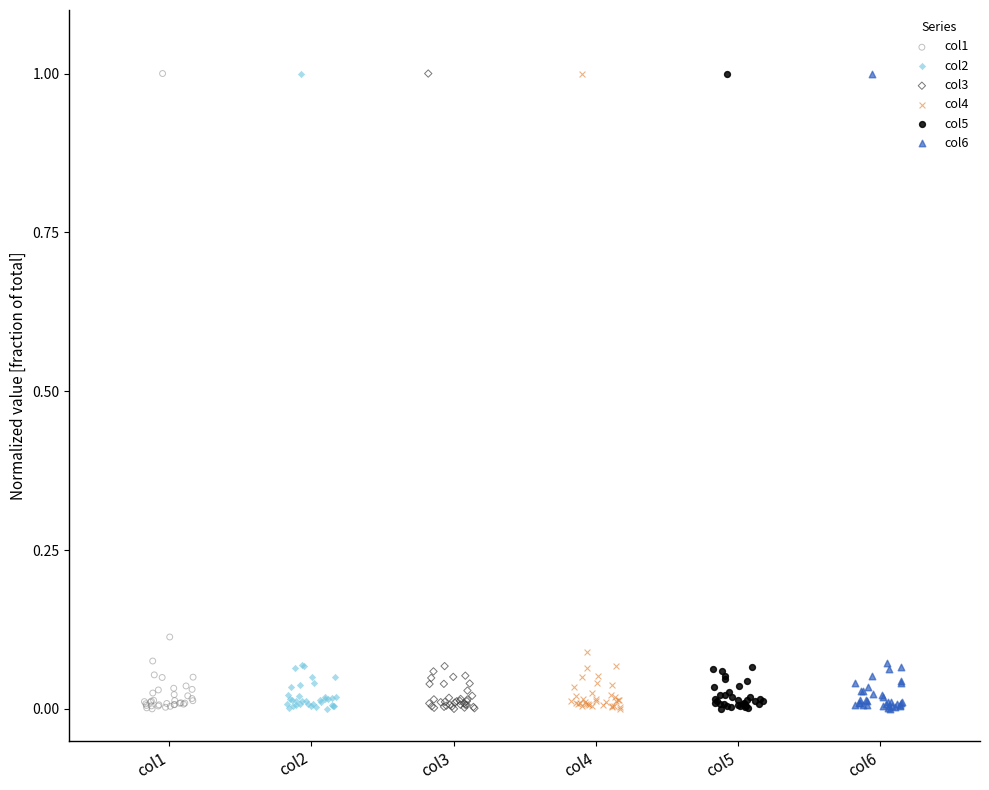

What are all the series names shown in the legend?

col1, col2, col3, col4, col5, col6